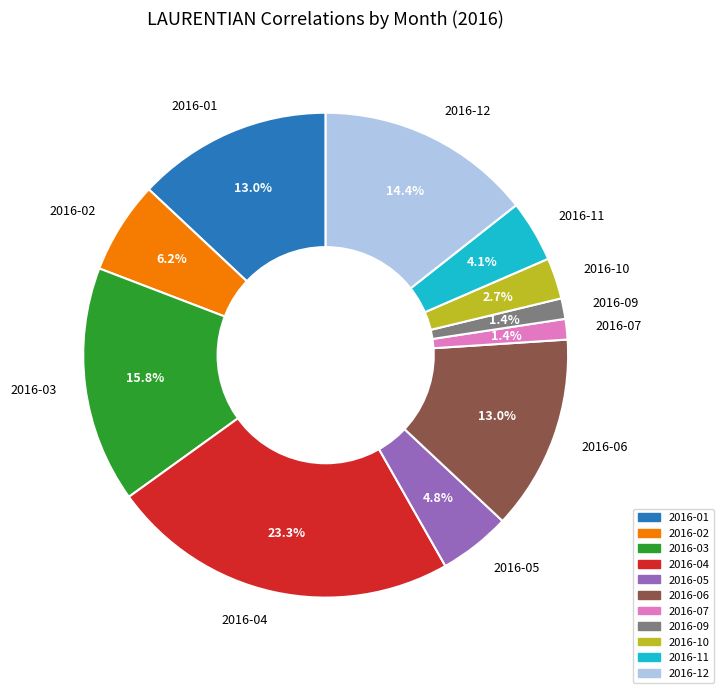

Which has a higher value, 2016-04 or 2016-11?

2016-04